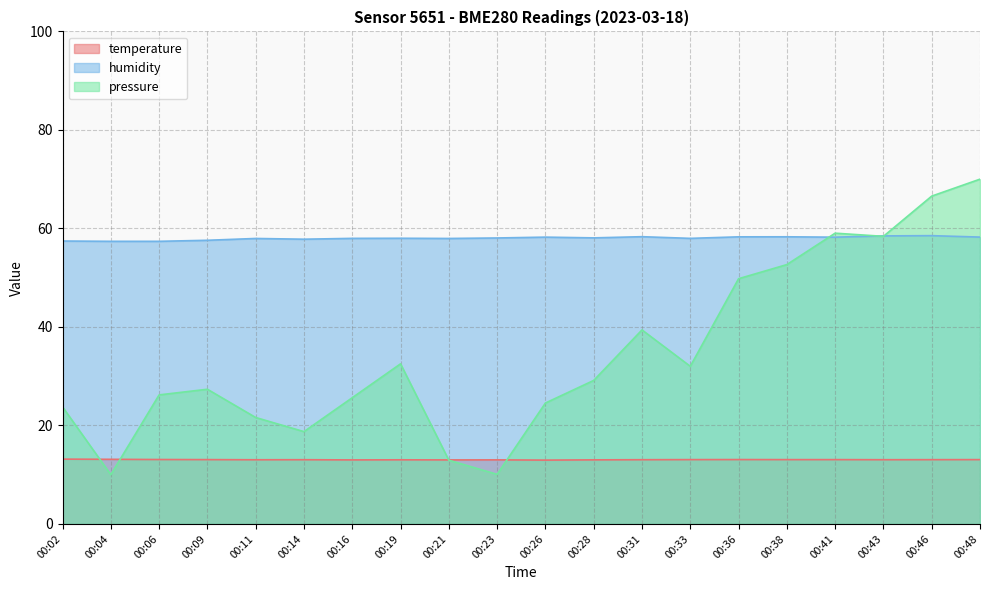

At which category does humidity reach its first local valley?

00:14